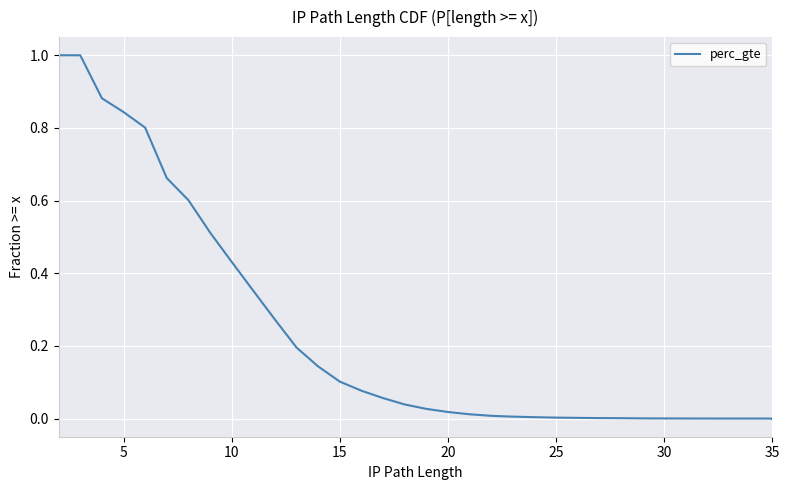

What is the difference between the maximum and second lowest values?

1.0